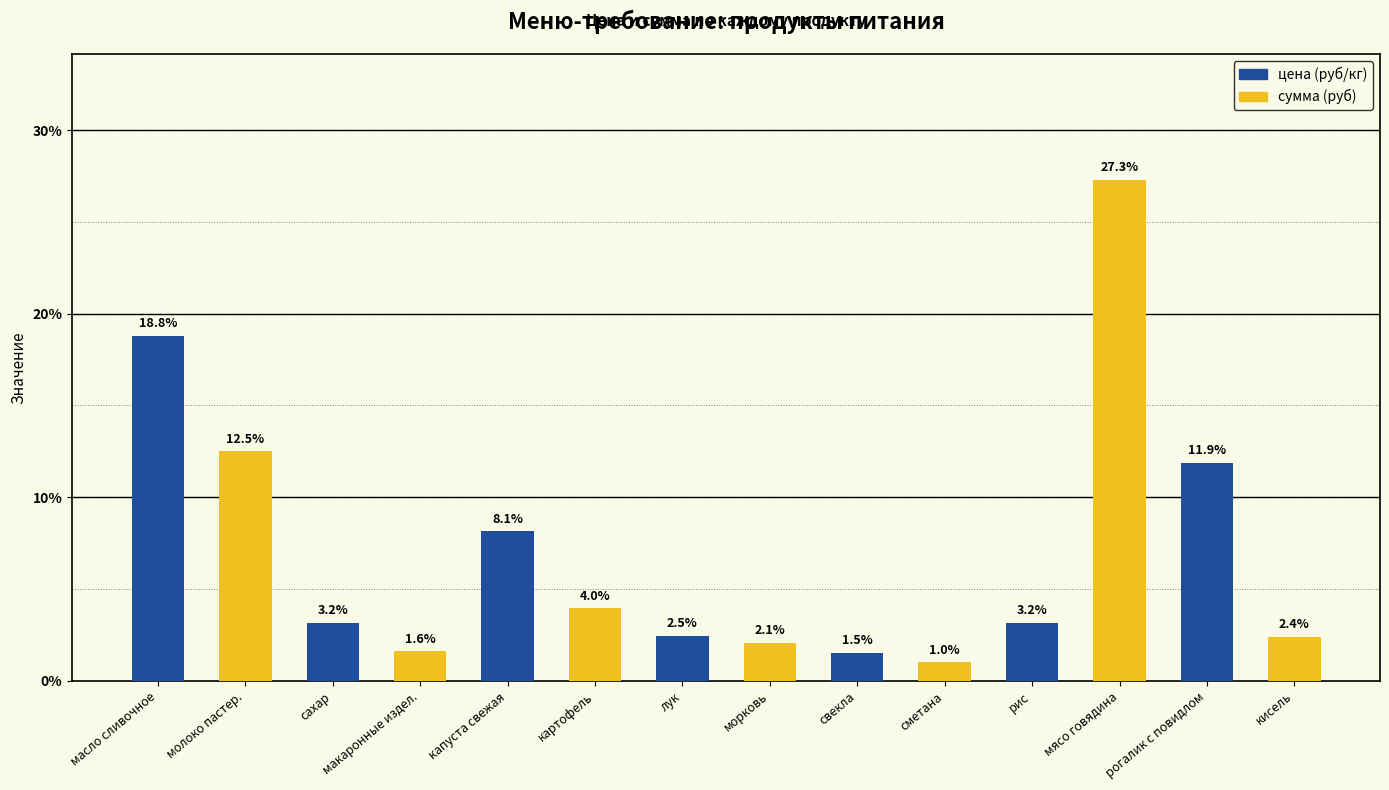

What position from the left is рис?

11